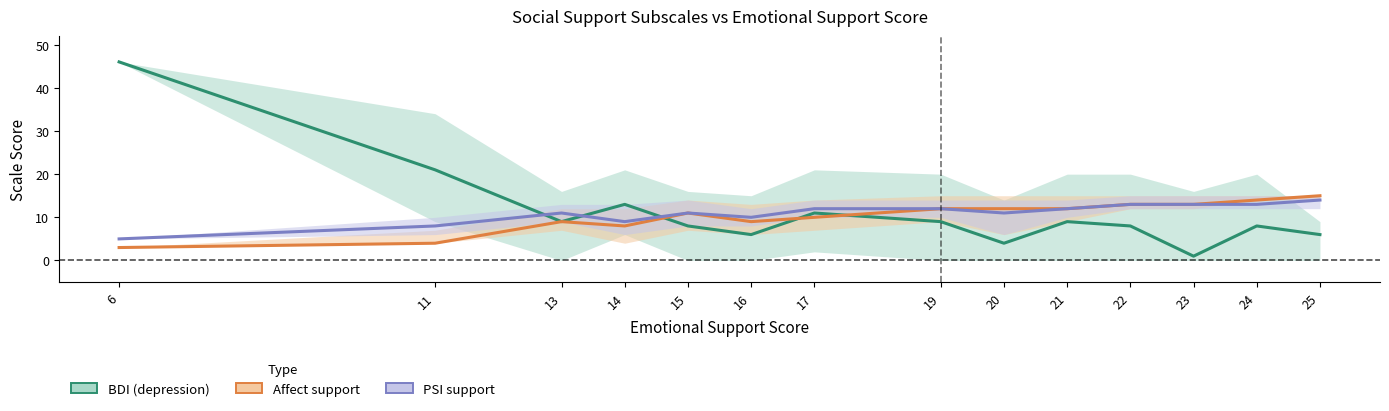

Is this an area chart (filled region under the line)?

No